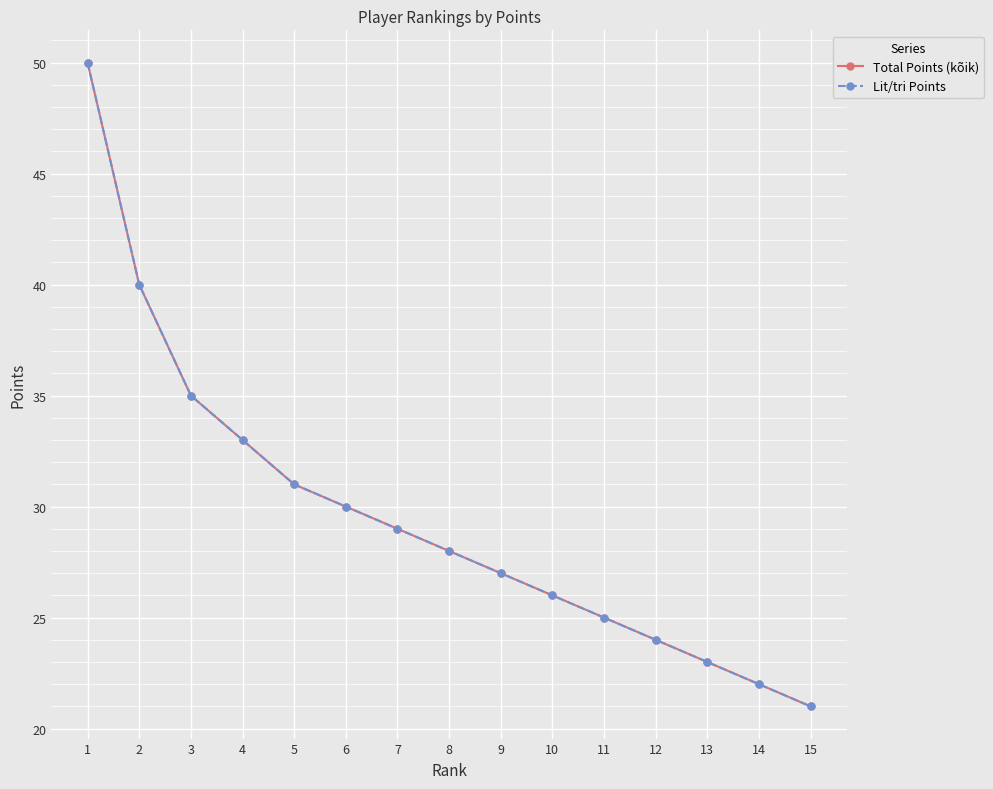

Is this an area chart (filled region under the line)?

No